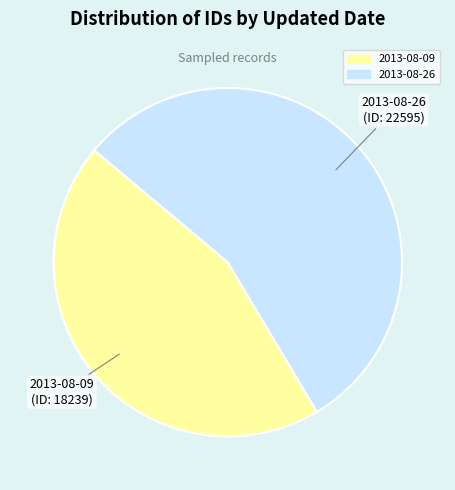

Rank the categories by value from lowest to highest.

2013-08-09, 2013-08-26